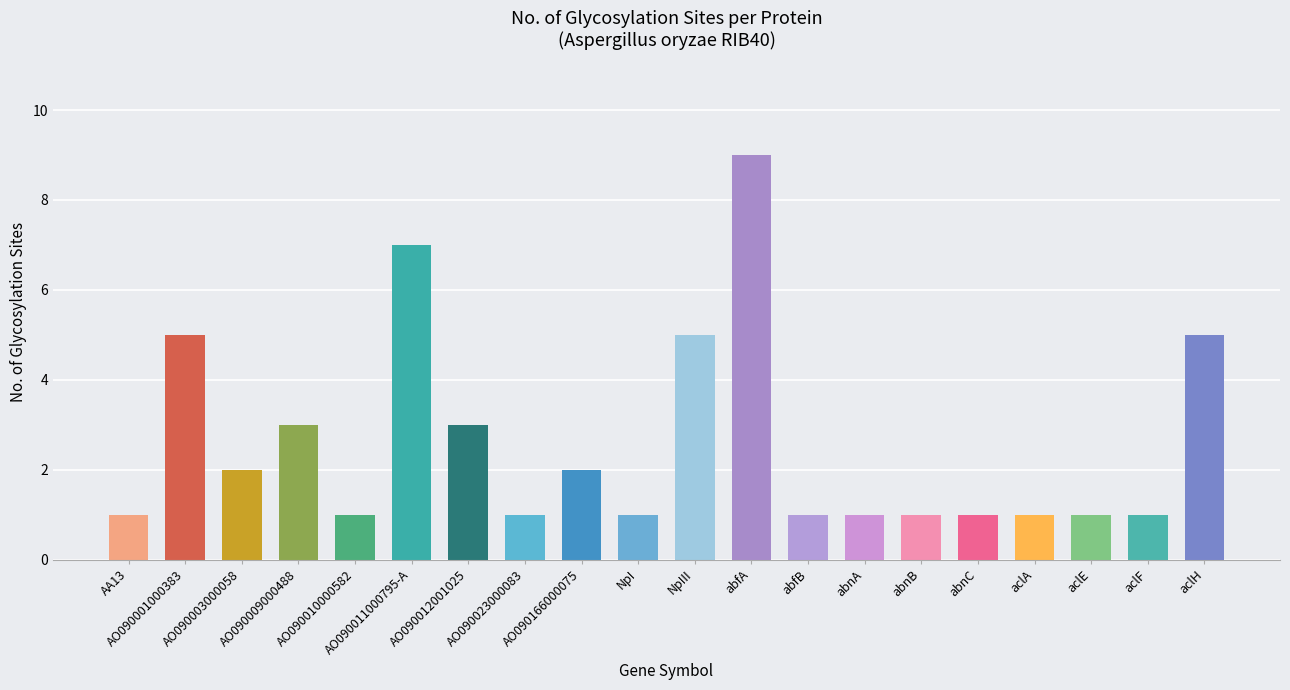

Reading right to left, extract all data points from this chart.

5	1	1	1	1	1	1	1	9	5	1	2	1	3	7	1	3	2	5	1